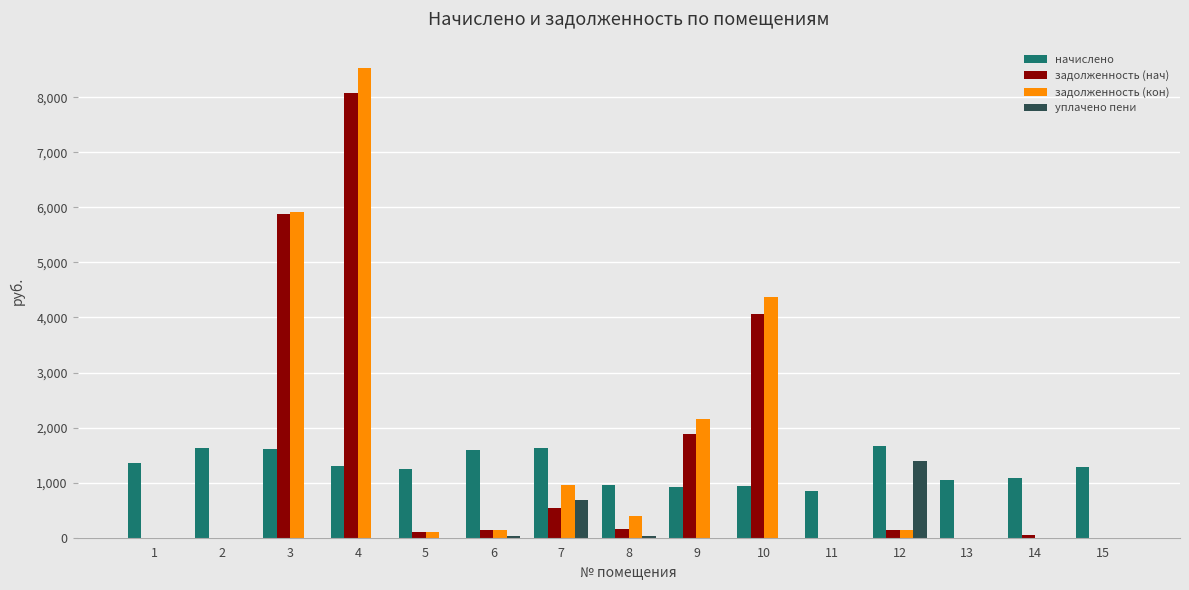

What is the highest value of the задолженность (нач) series?

8067.6